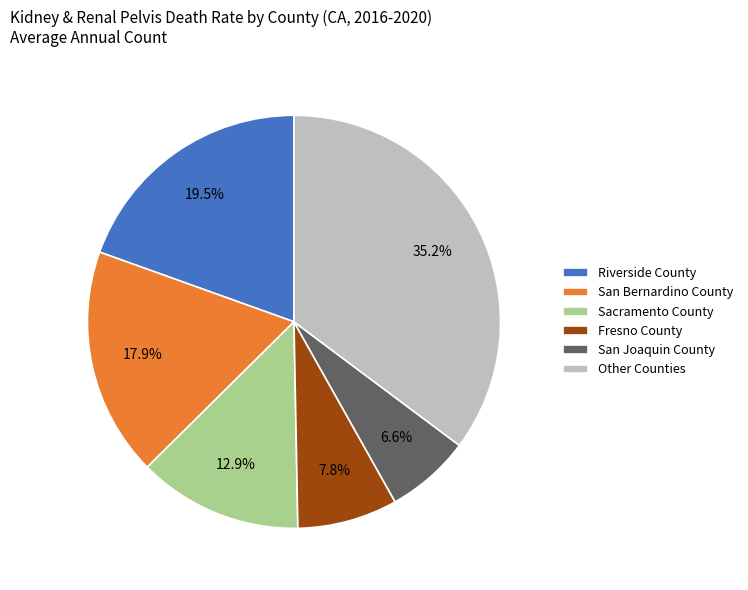

Which category has the biggest portion of the pie?

Other Counties